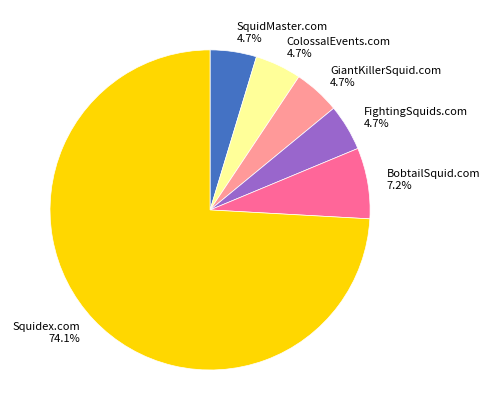

How many slices are in this pie chart?

6